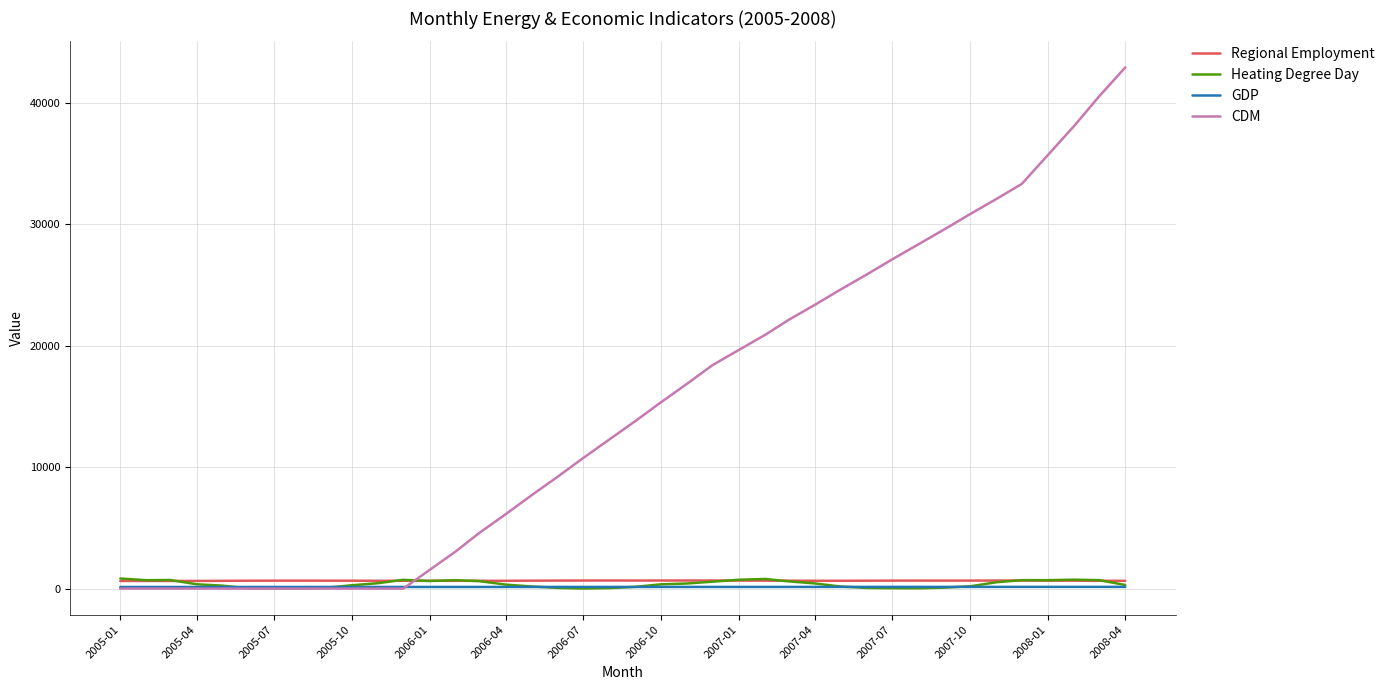

What is the lowest value of the Heating Degree Day series?

8.6